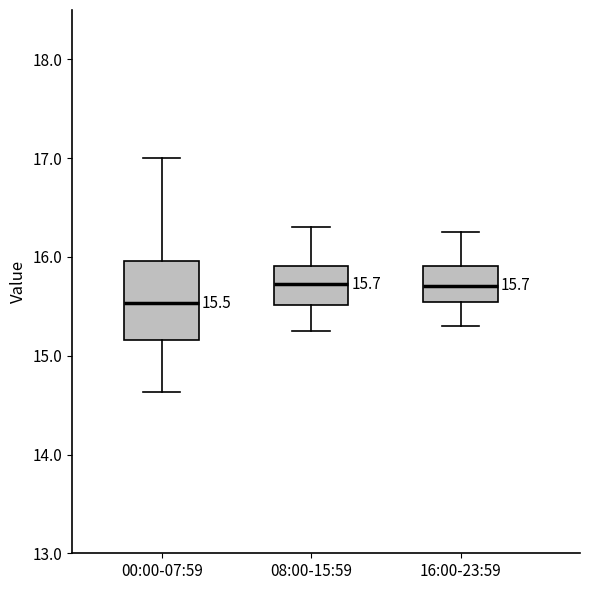

Comparing the boxes themselves (not the whiskers), which one is the tallest?

00:00-07:59